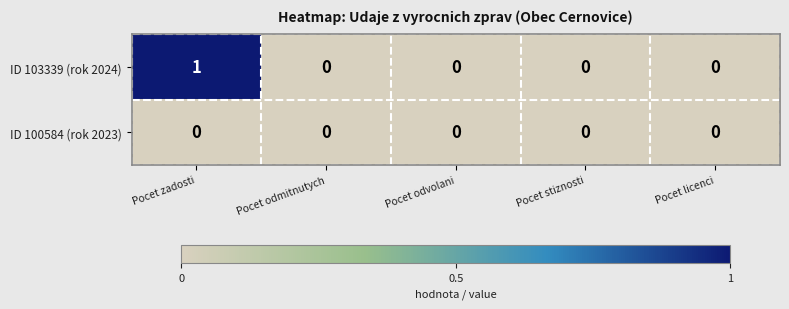

At which category is the sum across all series the highest?

Pocet zadosti